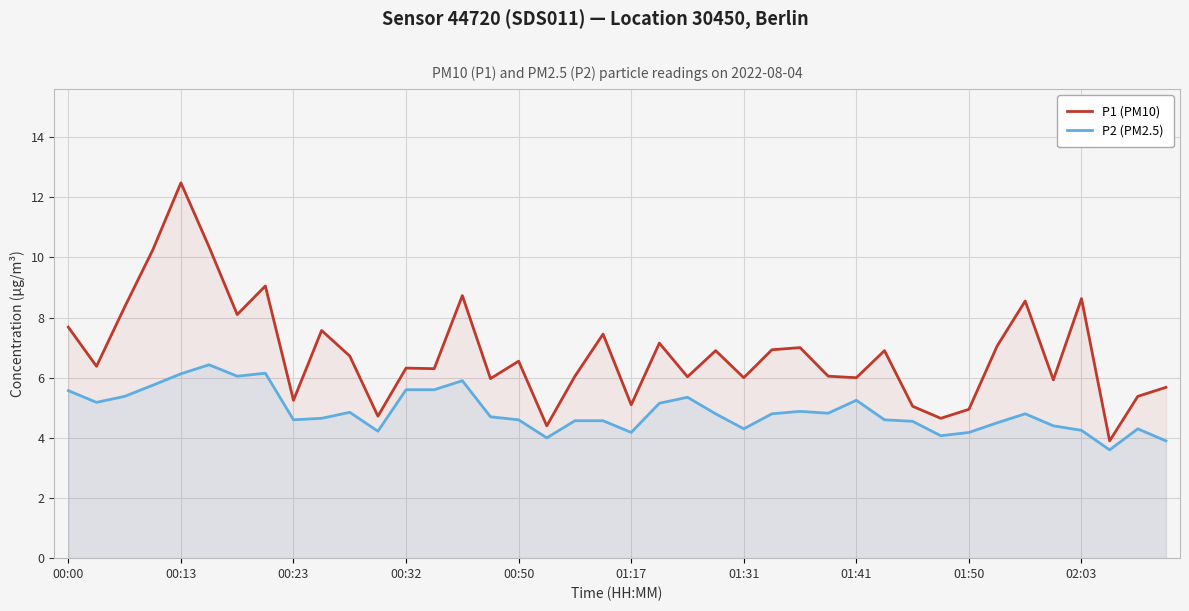

What is the smallest value displayed?

3.6